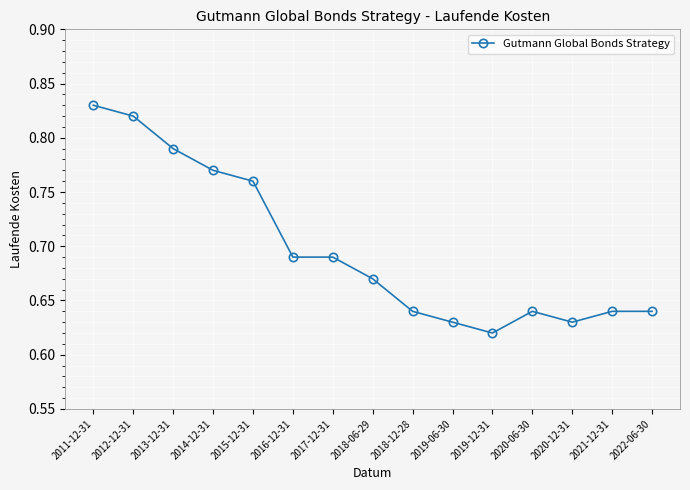

What is the sum of the values at 2018-12-28 and 2020-06-30?

1.3